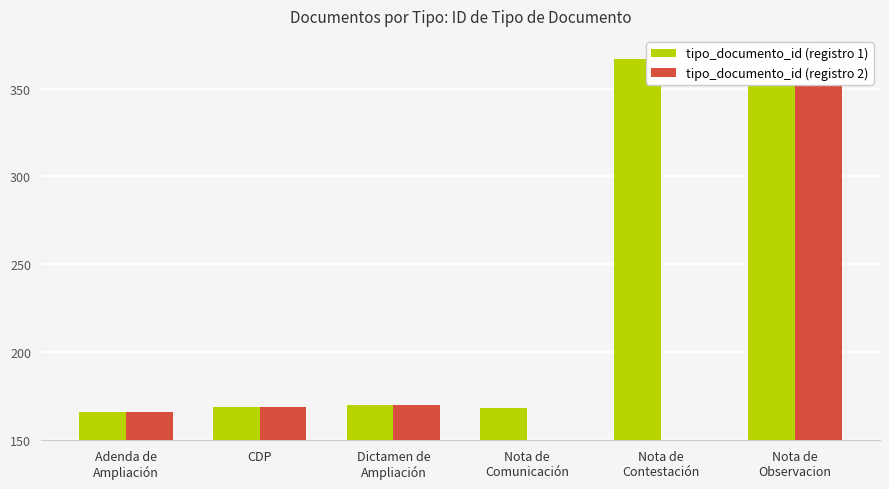

Between CDP and Nota de
Comunicación, which is larger?

CDP